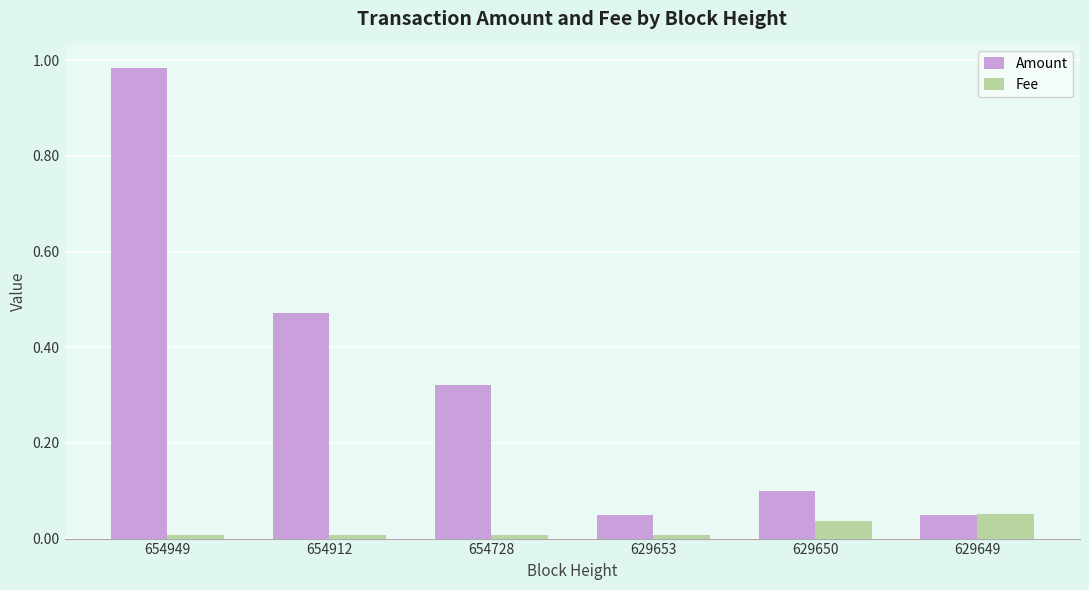

How many groups of bars are there?

6